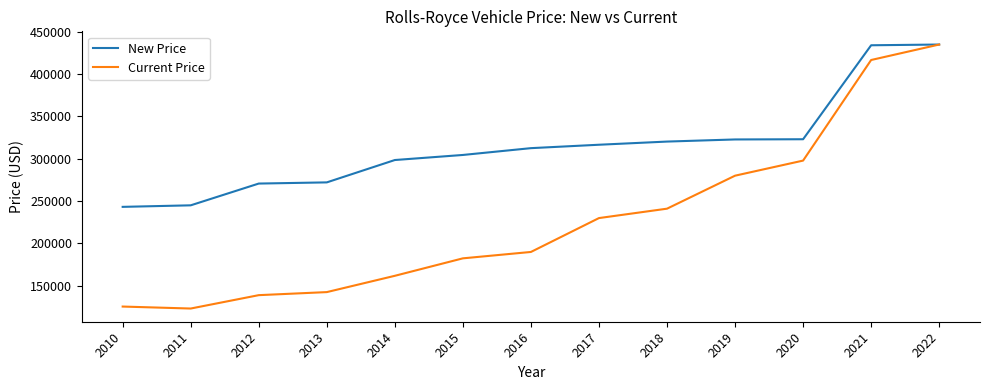

What is the approximate value of Current Price at 2010?

125453